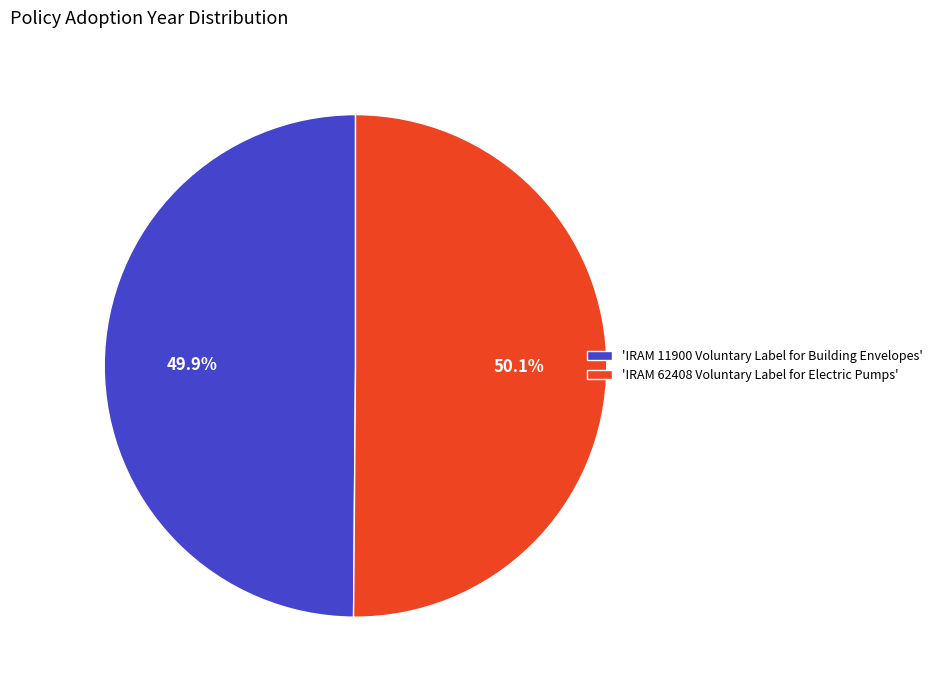

Combined, what portion of the pie is 'IRAM 62408 Voluntary Label for Electric Pumps' and 'IRAM 11900 Voluntary Label for Building Envelopes'?

100.0%